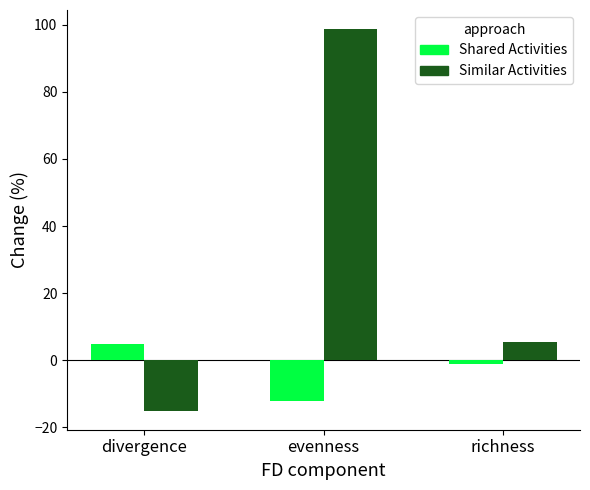

What is the approximate value of Similar Activities at evenness?

98.7